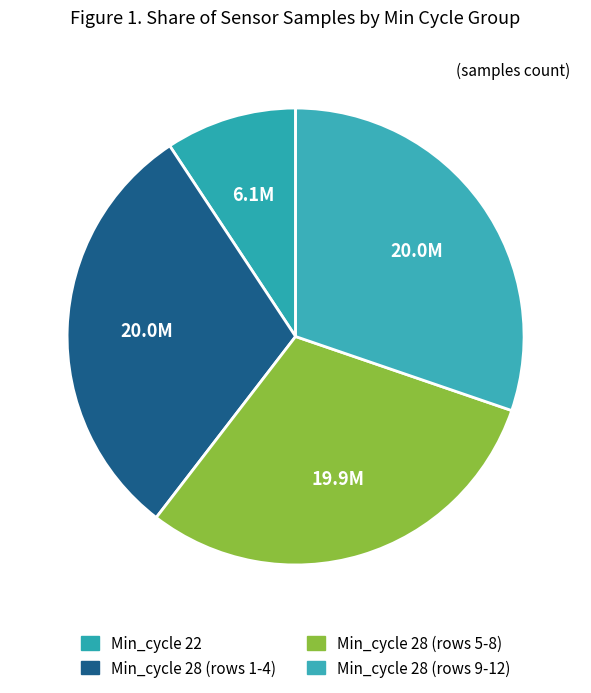

How many slices are in this pie chart?

4